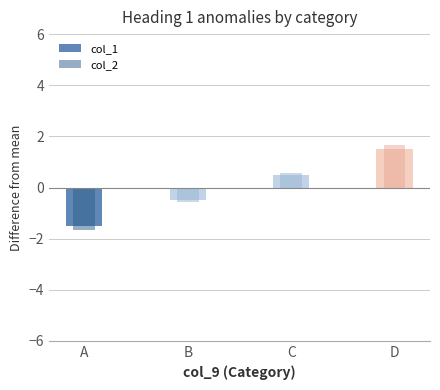

Count the col_1 values in the range 0 to 1.

1